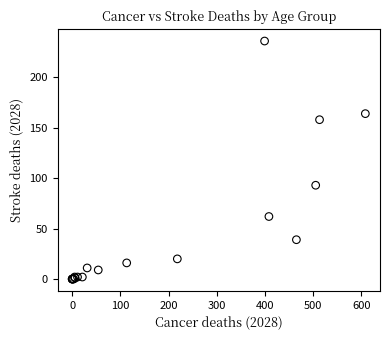

What Y value in the scatter plot is closest to 118?

93